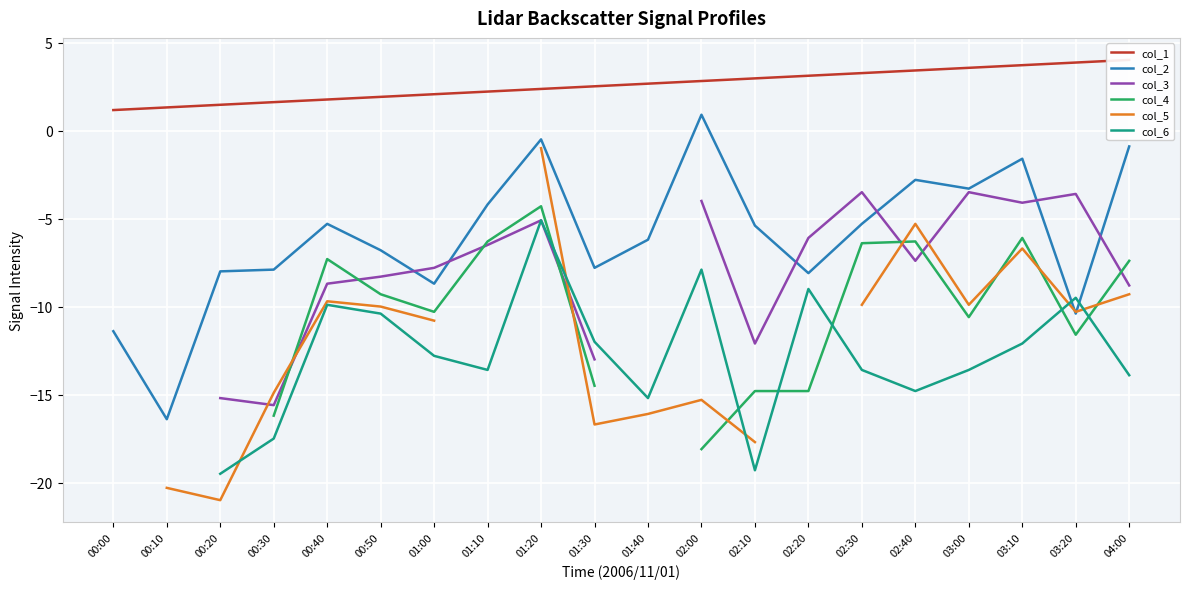

Is this an area chart (filled region under the line)?

No